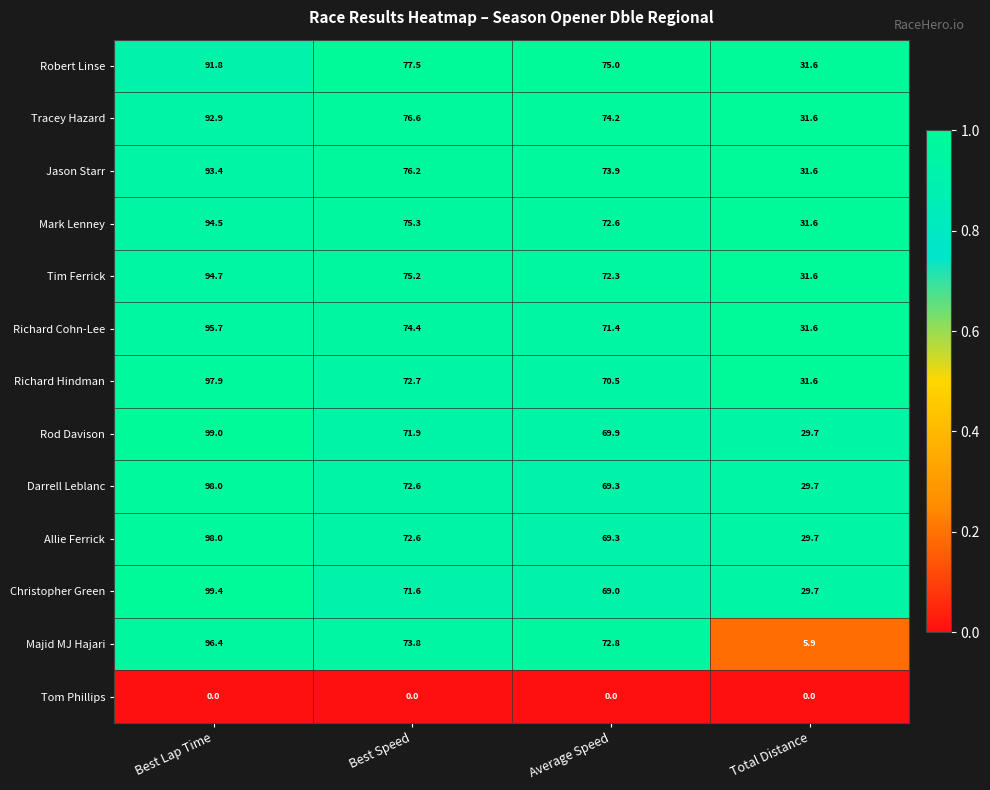

What is the difference between the highest and lowest values at Best Lap Time?

99.4